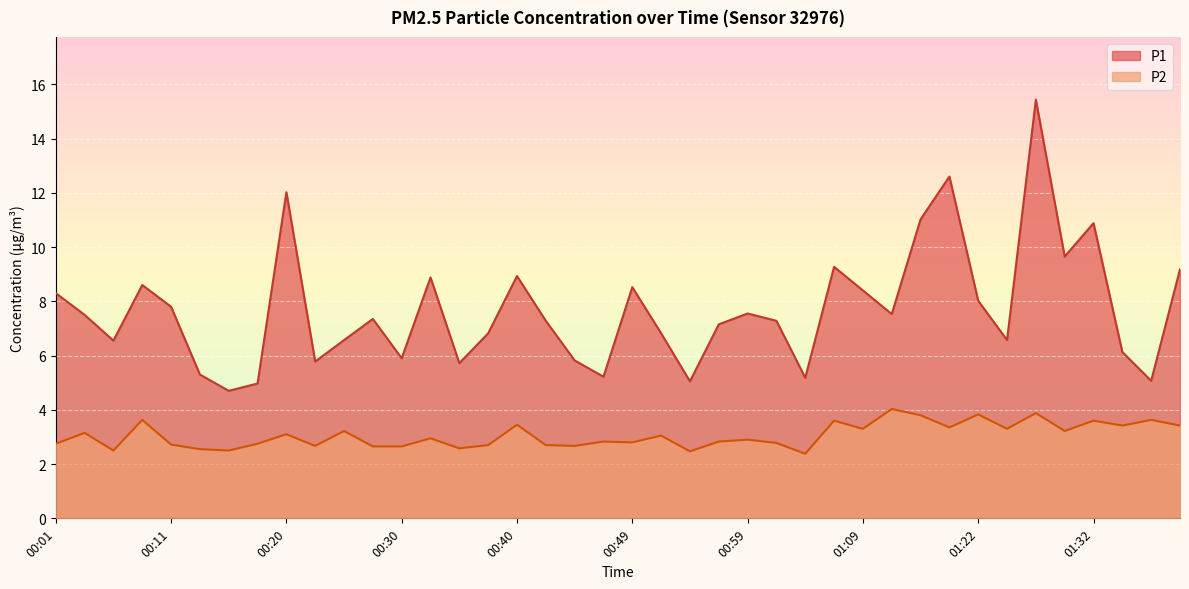

True or false: P1 and P2 cross at least once.

False